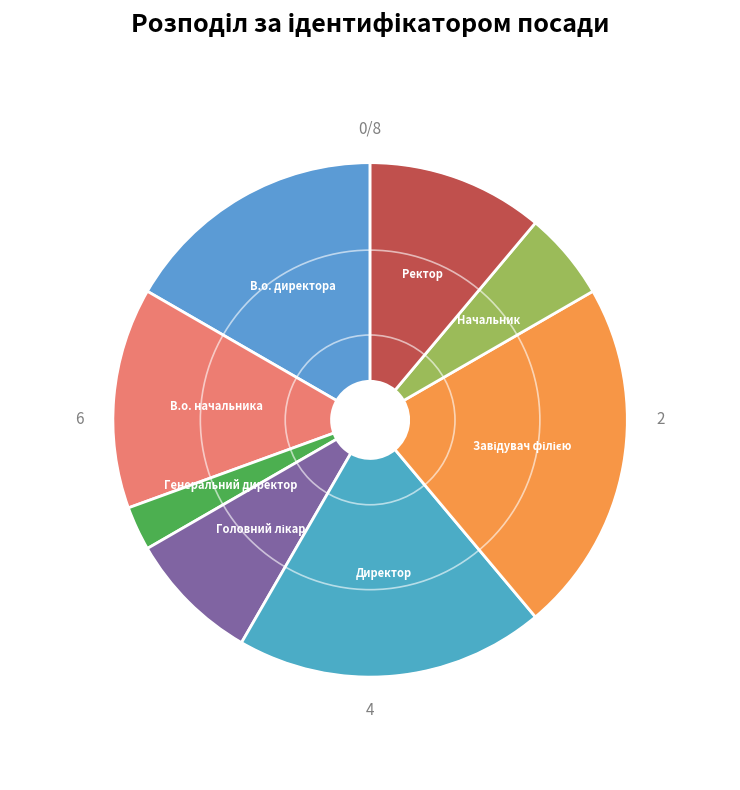

How many slices are in this pie chart?

8